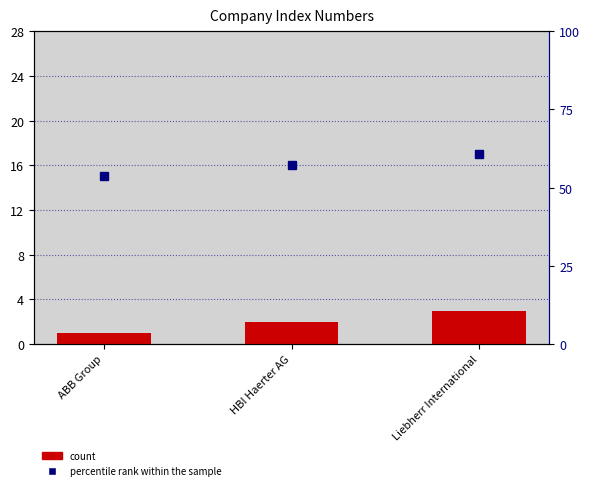

True or false: the data shows 5 at Liebherr International.

False